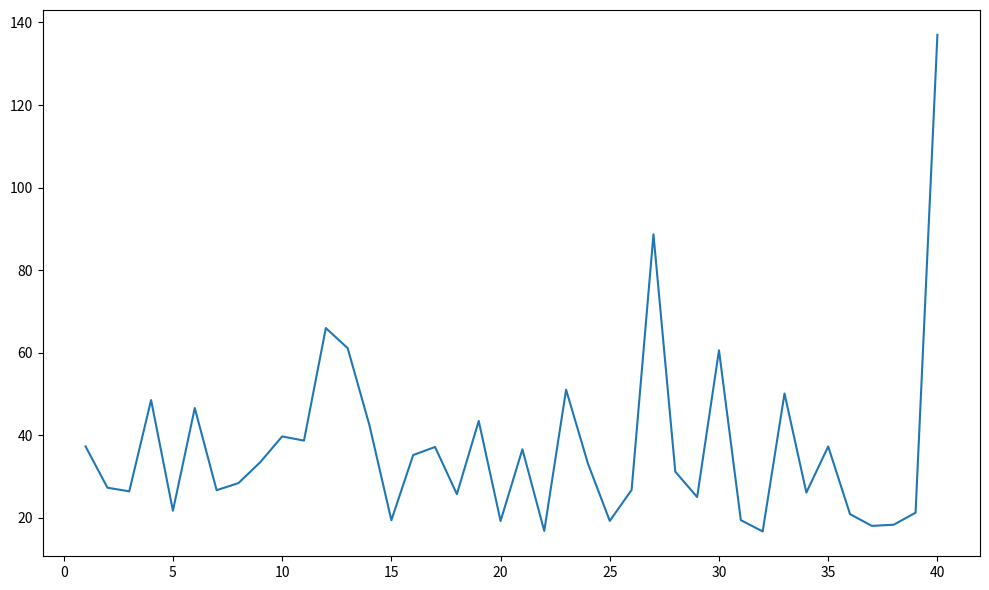

True or false: there are more than 2 points higher than both neighbors.

True